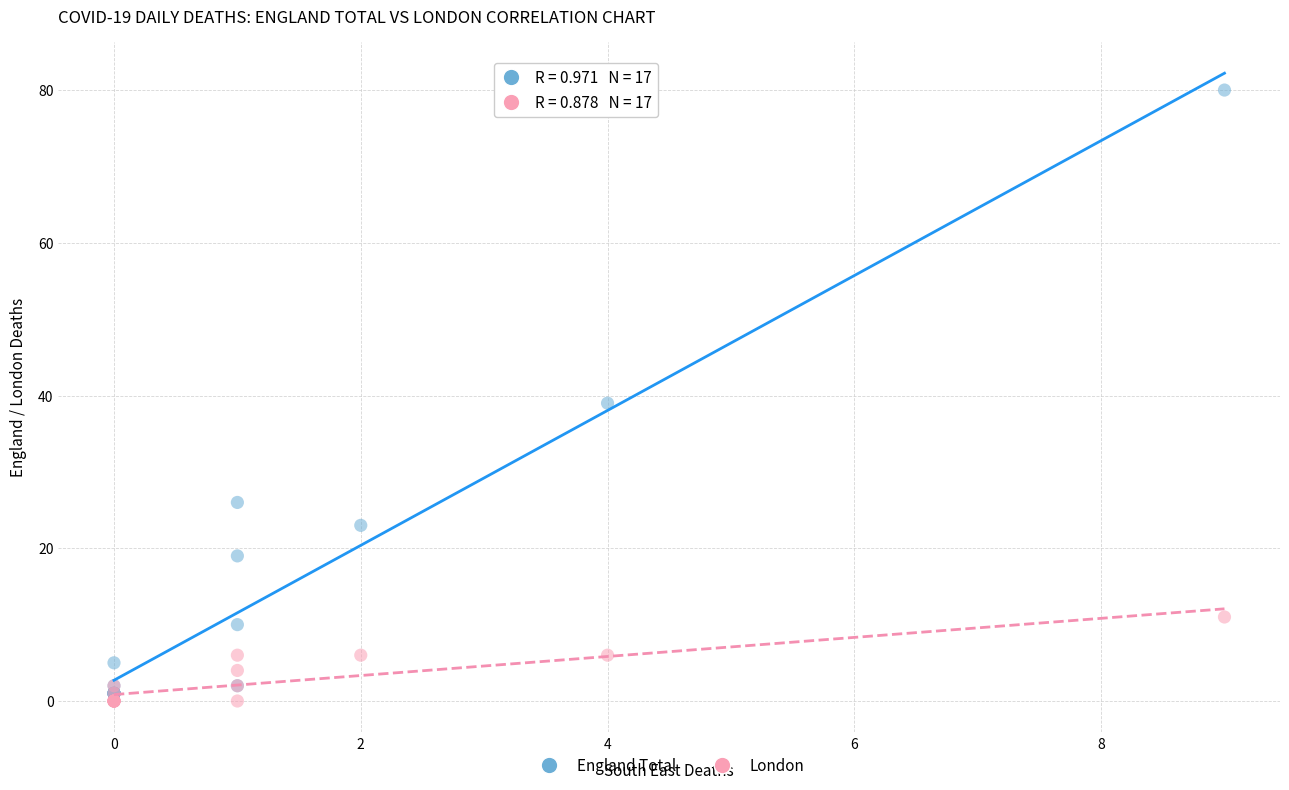

In the England Total series, what Y value is closest to 40?

39